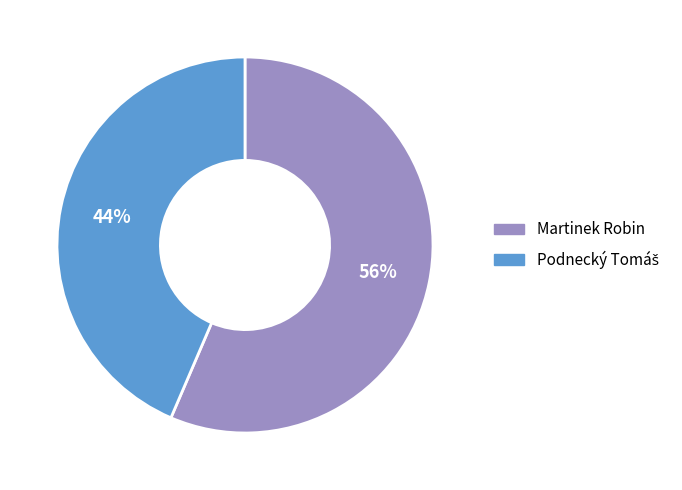

Is there a majority slice in this chart?

Yes